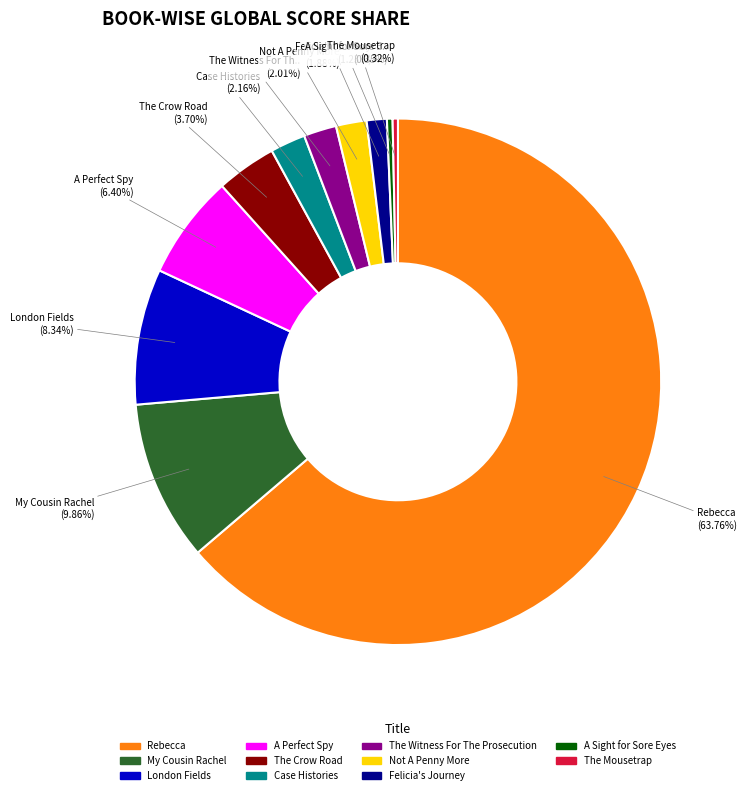

Is the sum of A Perfect Spy and The Witness For The Prosecution greater than half?

No